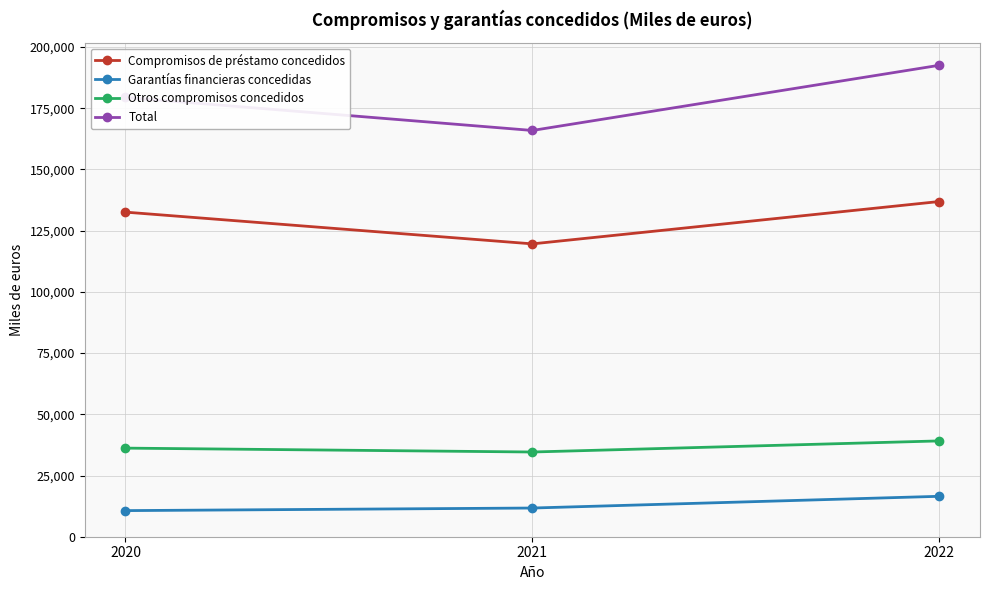

Which series has the widest spread of values?

Total